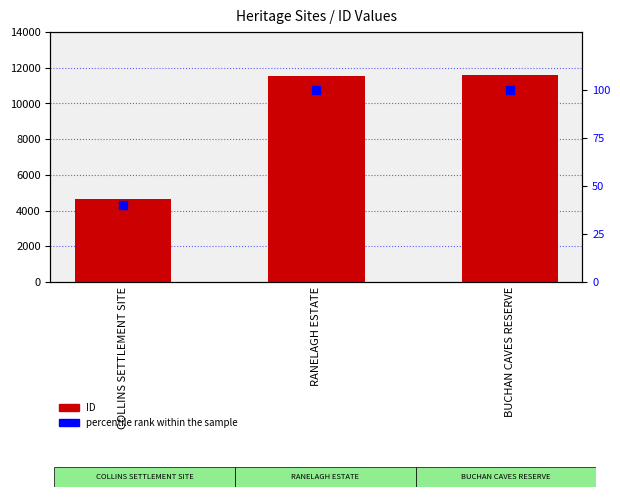

Which series reaches the minimum Y coordinate?

percentile rank within the sample